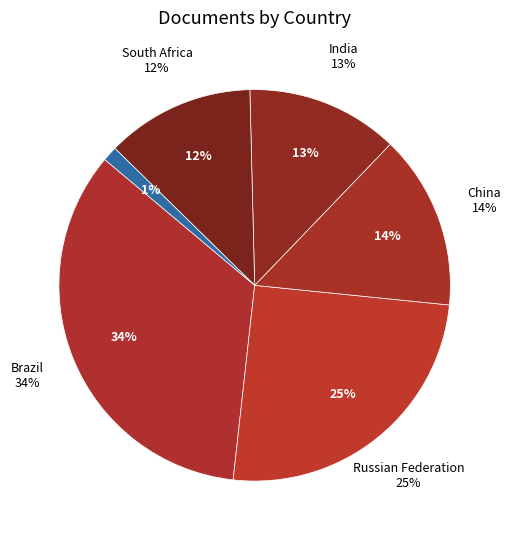

To the nearest percent, what portion does China represent?

14%